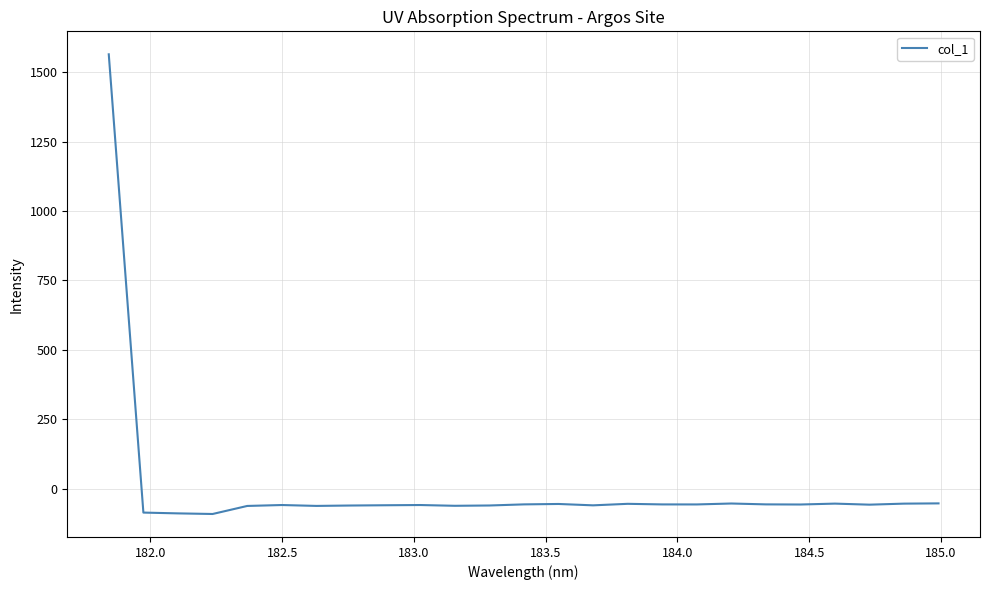

What is the difference between the maximum and minimum values?

1655.7